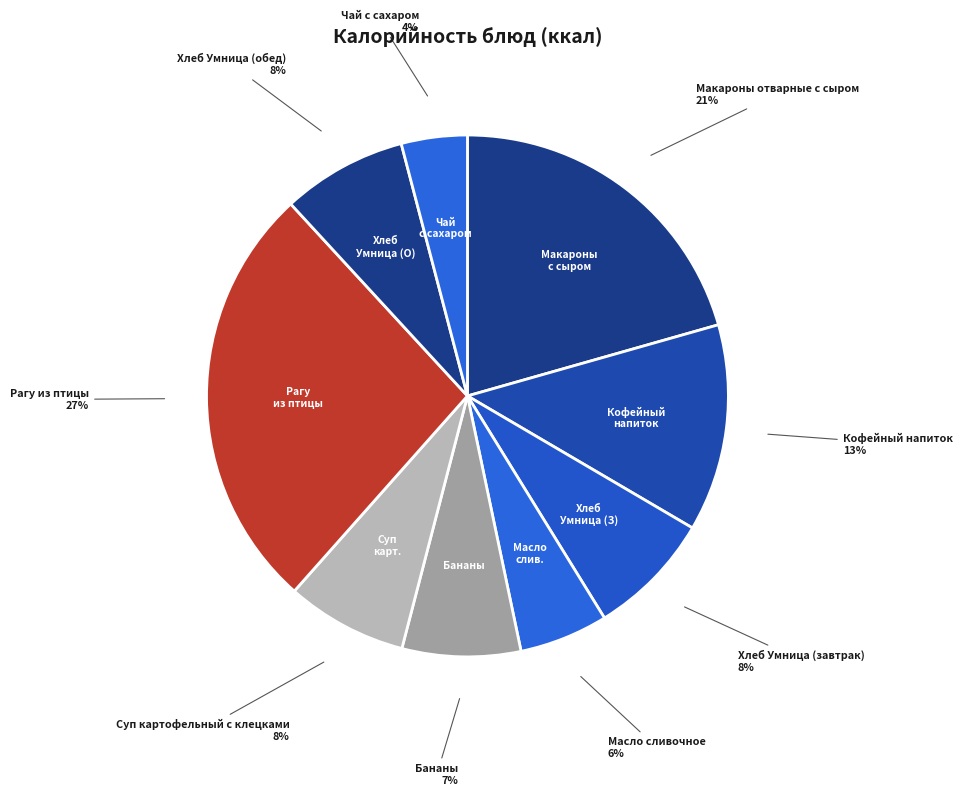

Does any single category account for the majority?

No